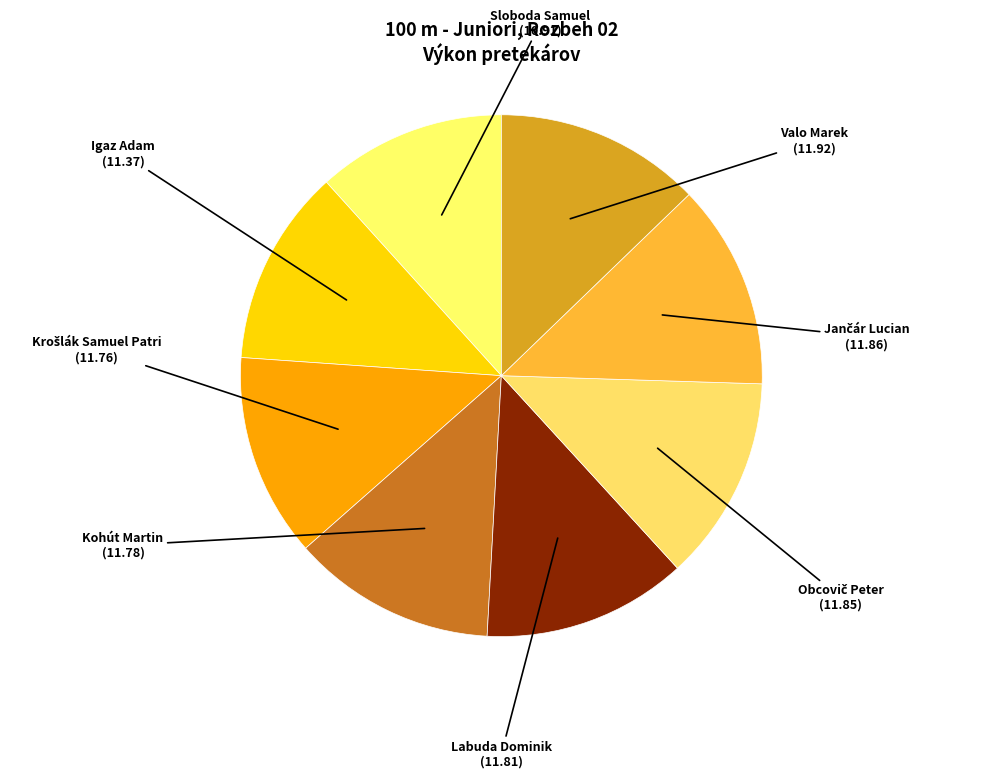

True or false: Sloboda Samuel accounts for 12% of the total.

True